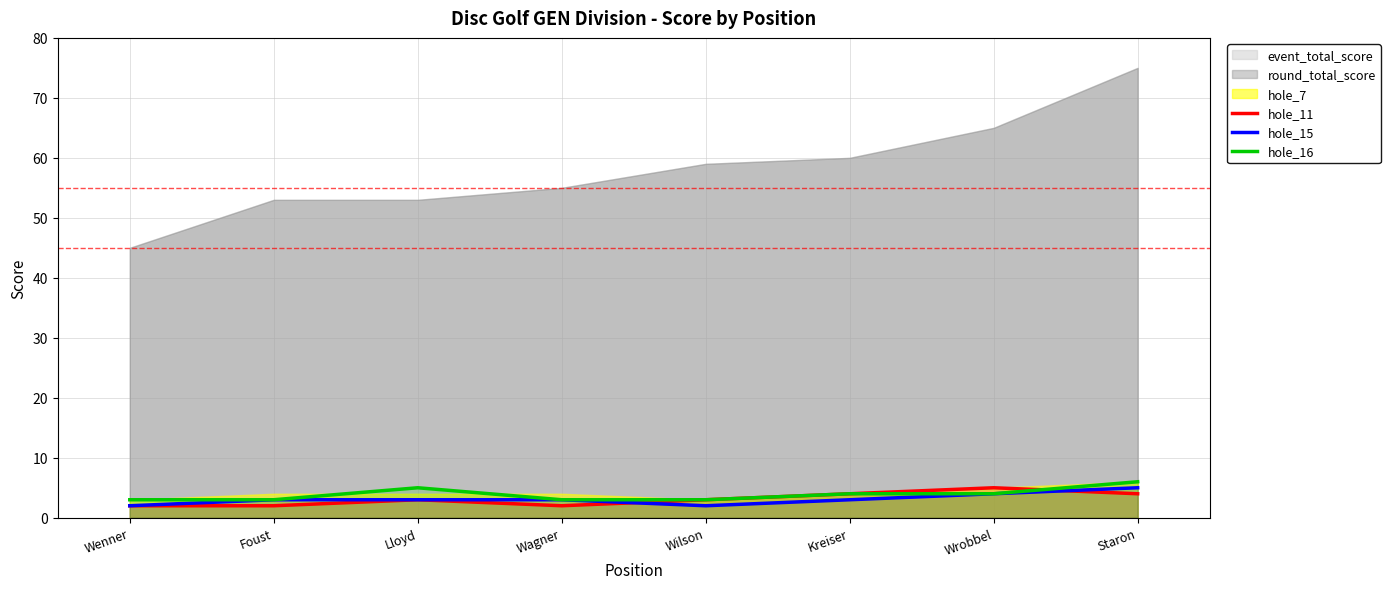

What is the minimum value for hole_16?

3